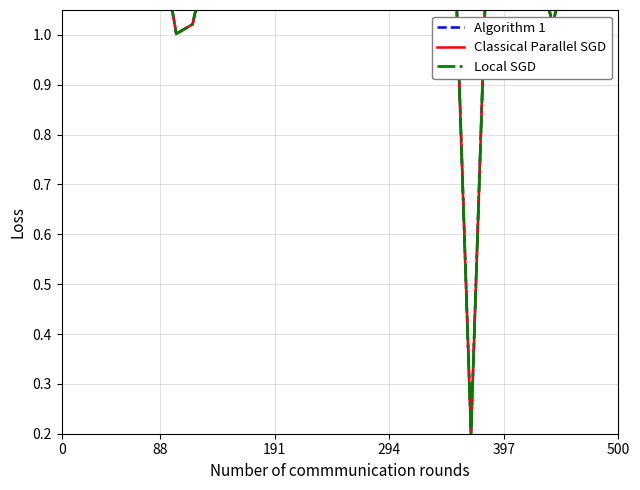

At how many categories does at least one series exceed 0?

35